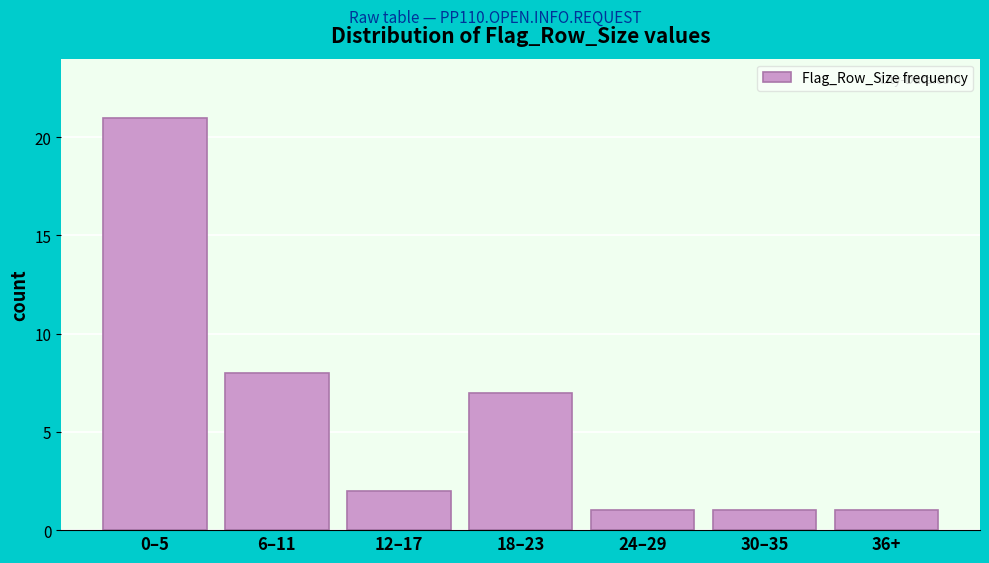

Reading right to left, list all the values displayed in this chart.

1	1	1	7	2	8	21